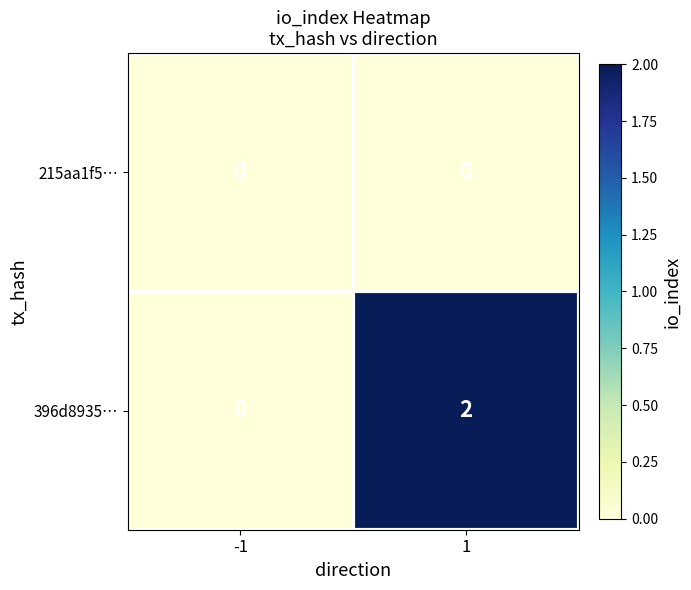

At which category is the sum across all series the highest?

1